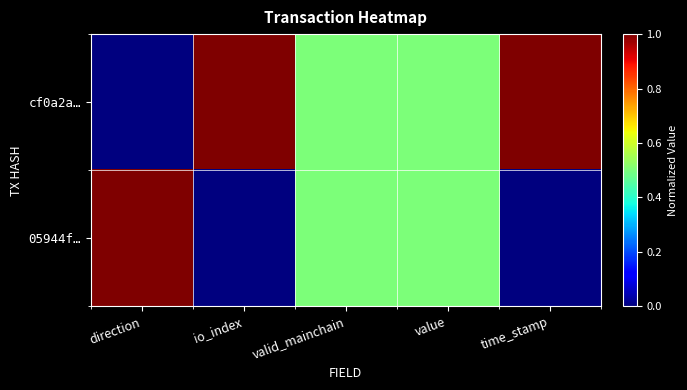

Which series has the largest total across all categories?

cf0a2a…